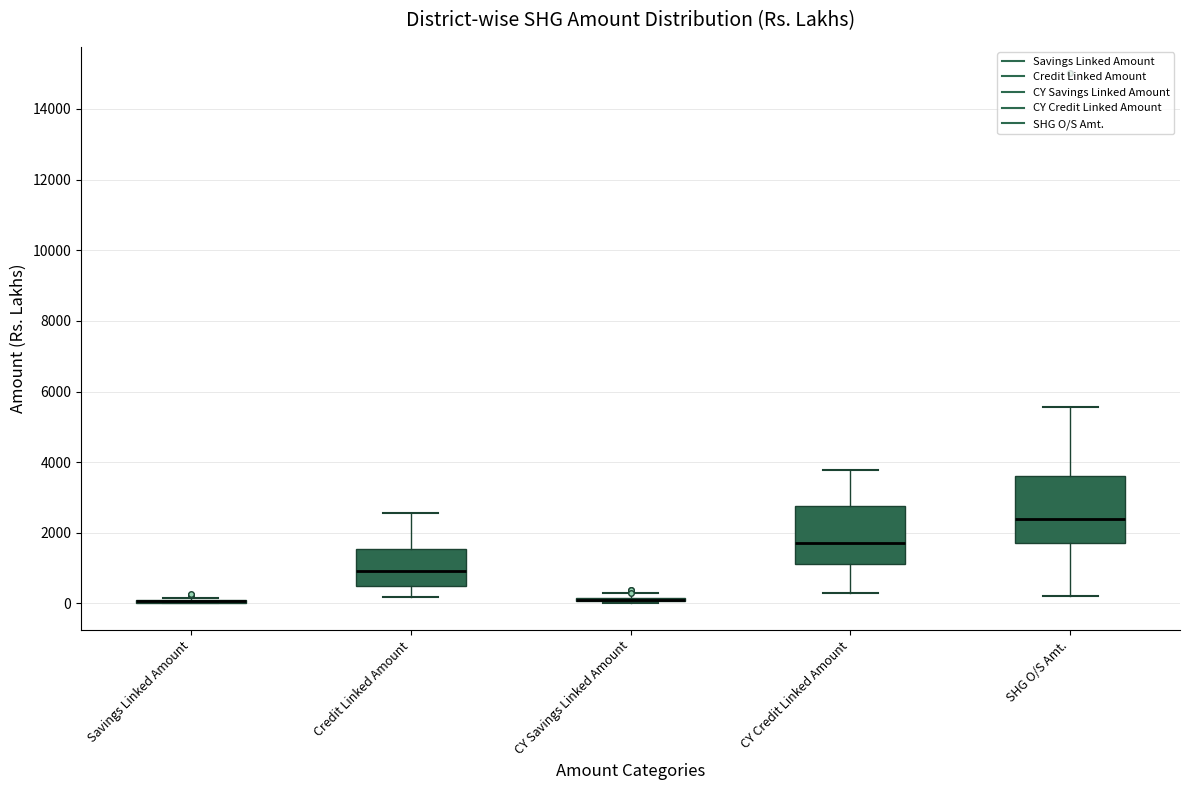

Which box is the tallest, from its lower edge to its upper edge?

SHG O/S Amt.